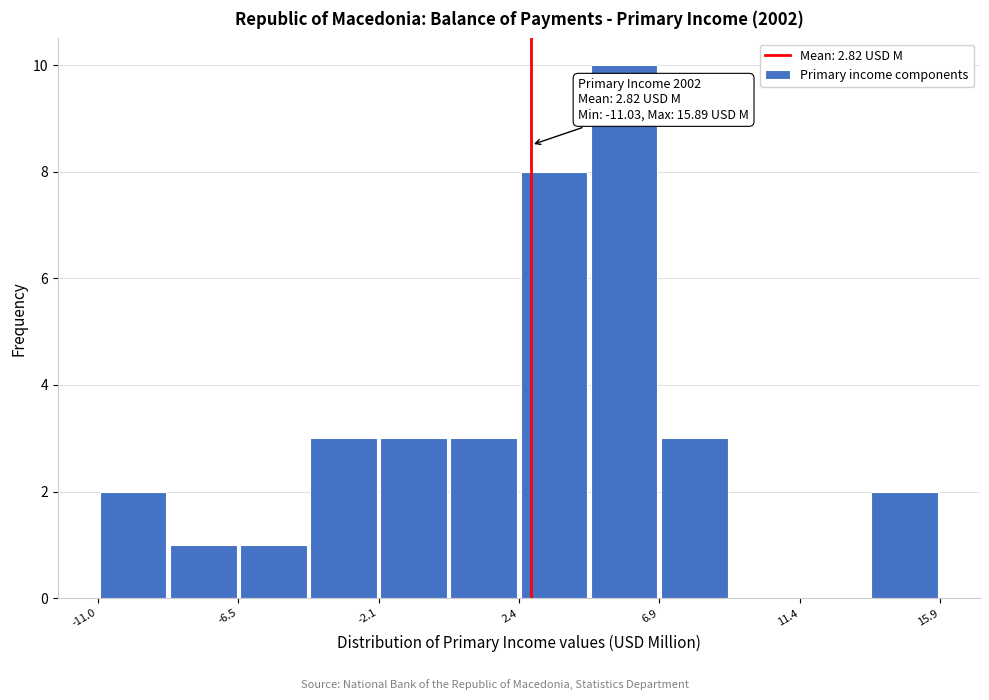

Over which range of the x-axis is the bar tallest?

4.5 to 7.0